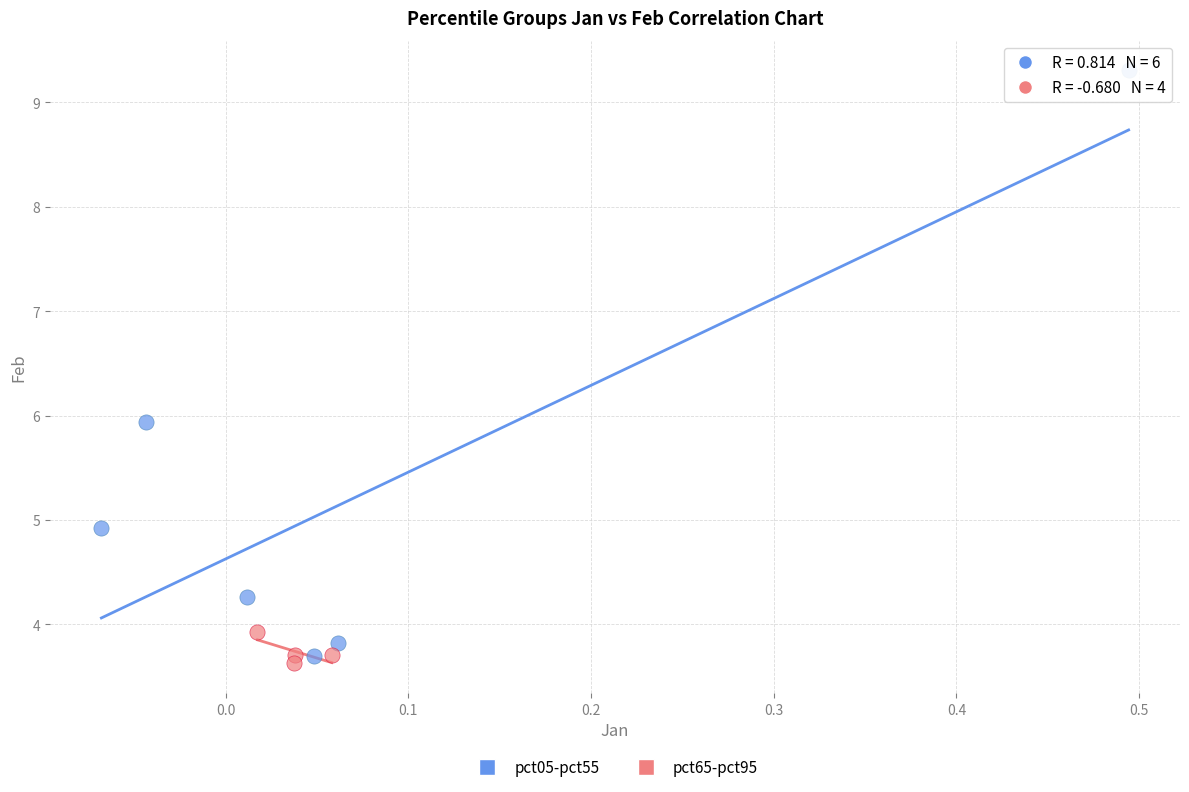

Which series has the widest spread of Y values?

pct05-pct55